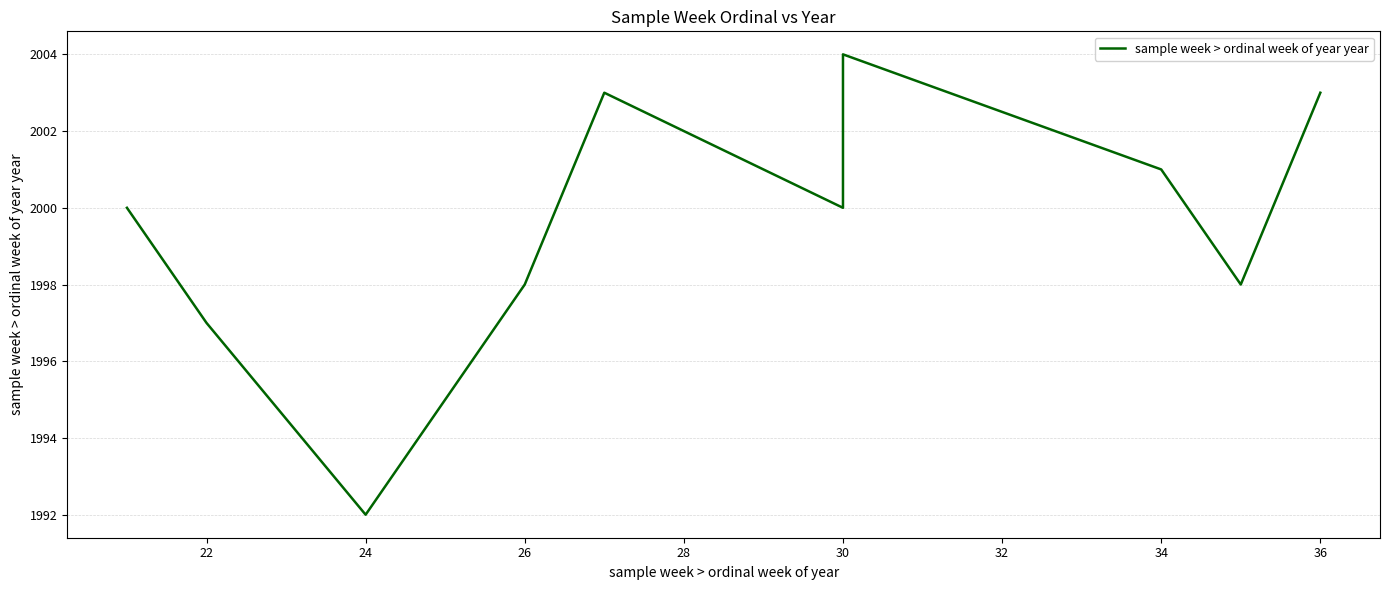

How many interior local valleys (lower than both neighbors) does the data have?

3